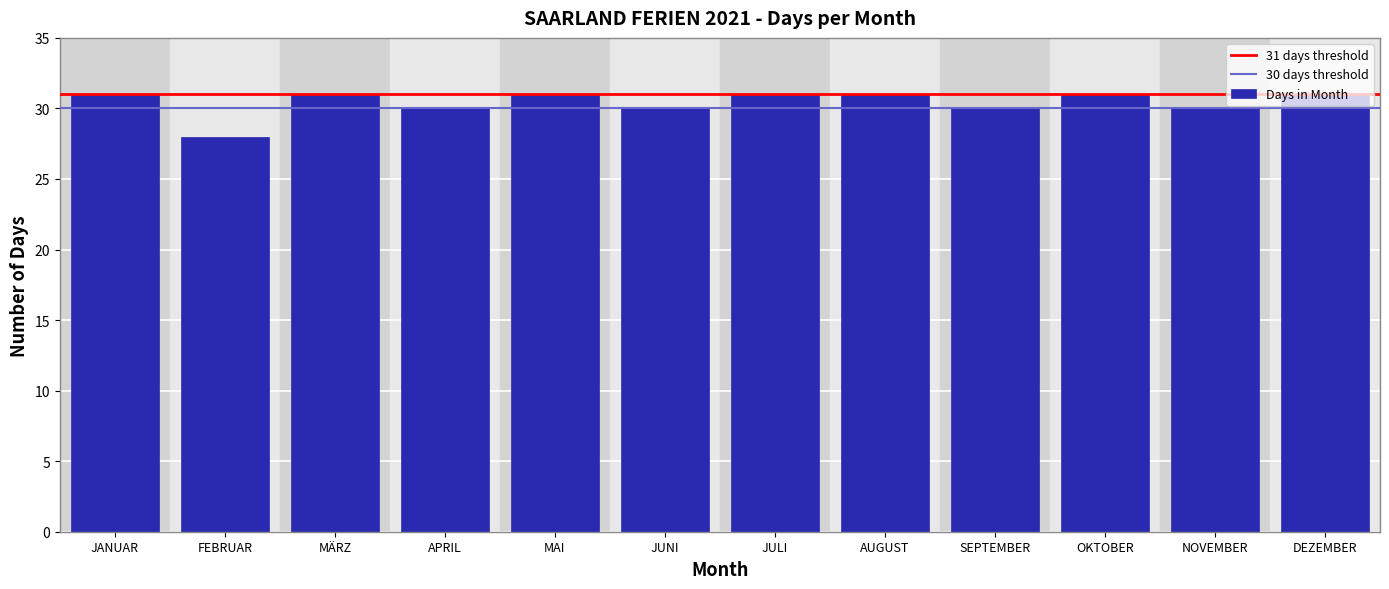

What is the value of the 7th bar from the left?

31